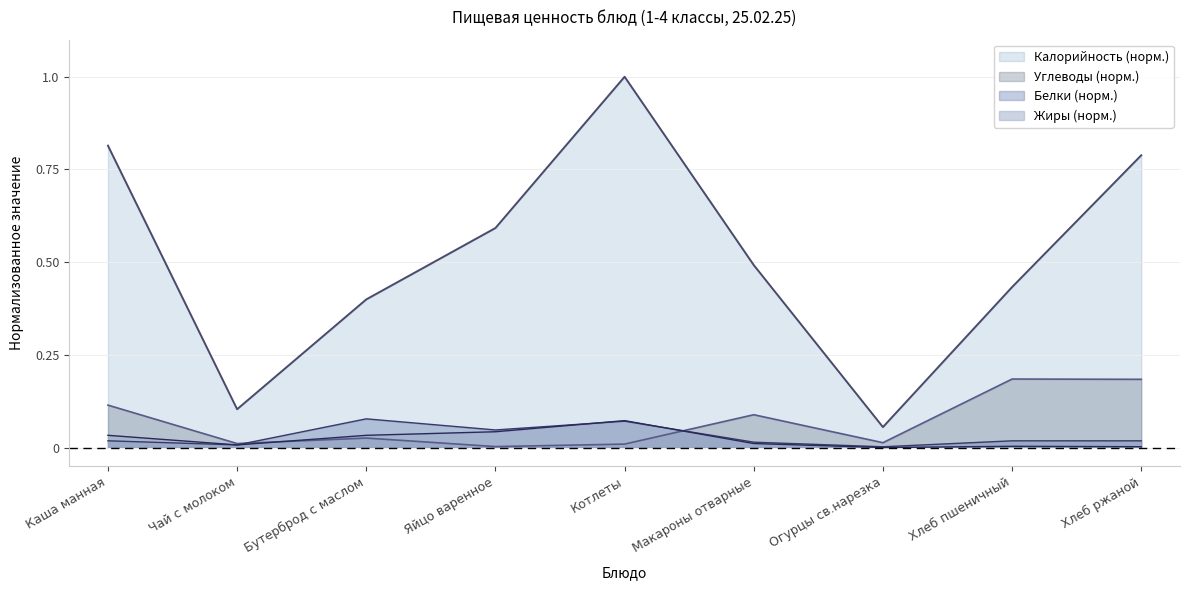

What is the label of the 9th point from the right?

Каша манная